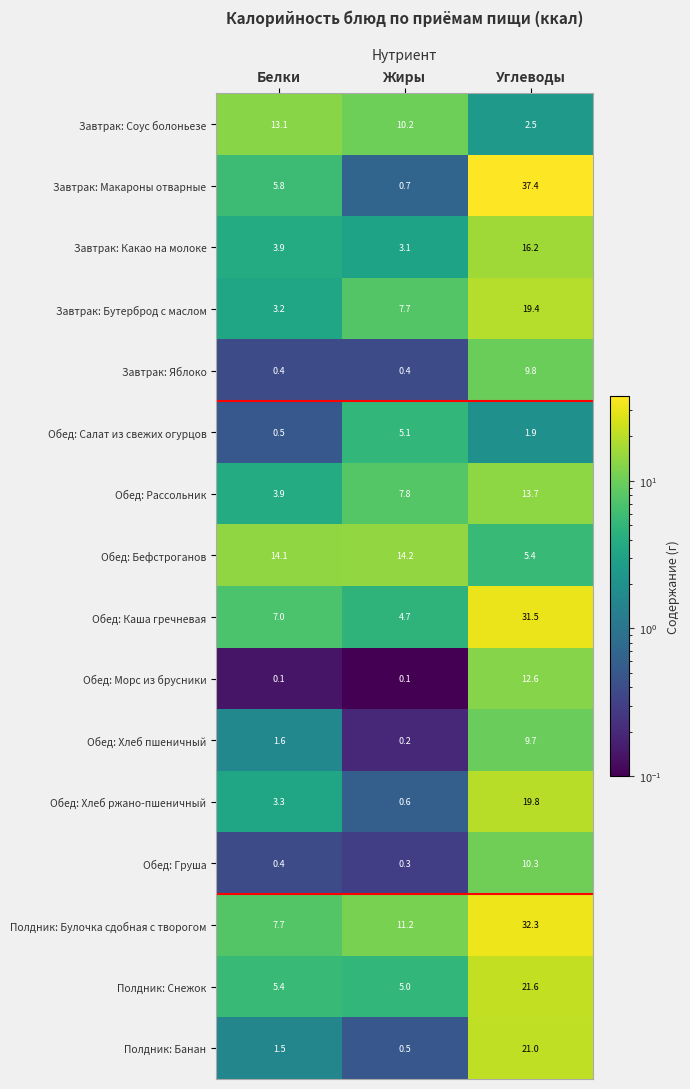

What is the maximum value shown in the chart?

37.4